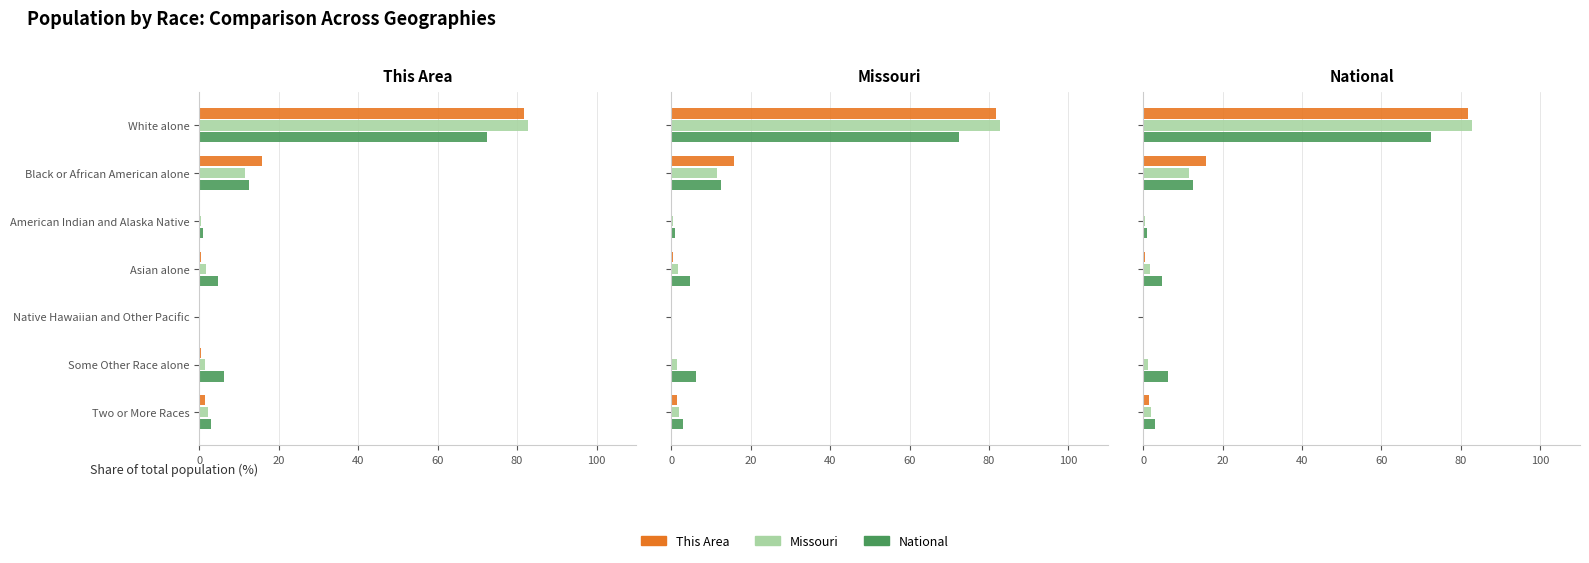

Which has a higher value, Black or African American alone or Asian alone?

Black or African American alone